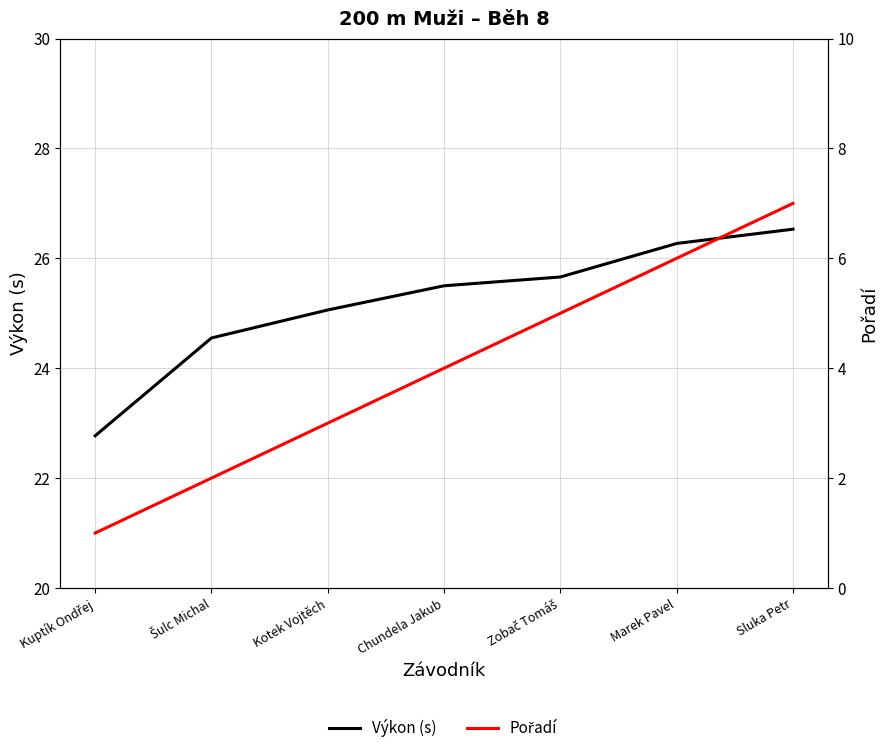

Is this an area chart (filled region under the line)?

No